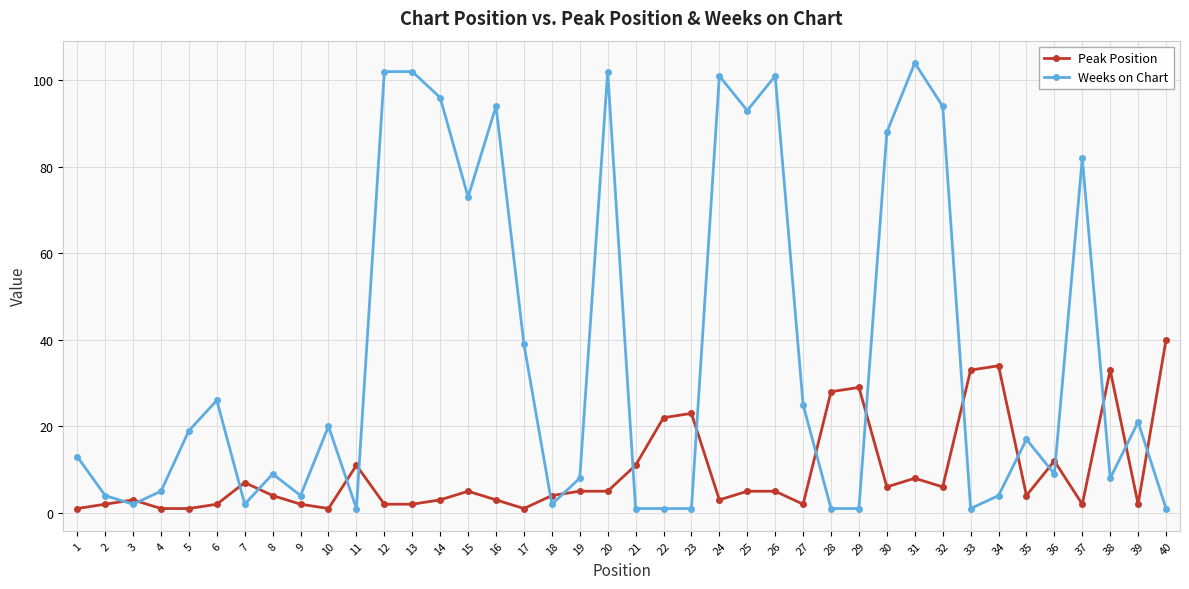

What is the maximum value shown in the chart?

104